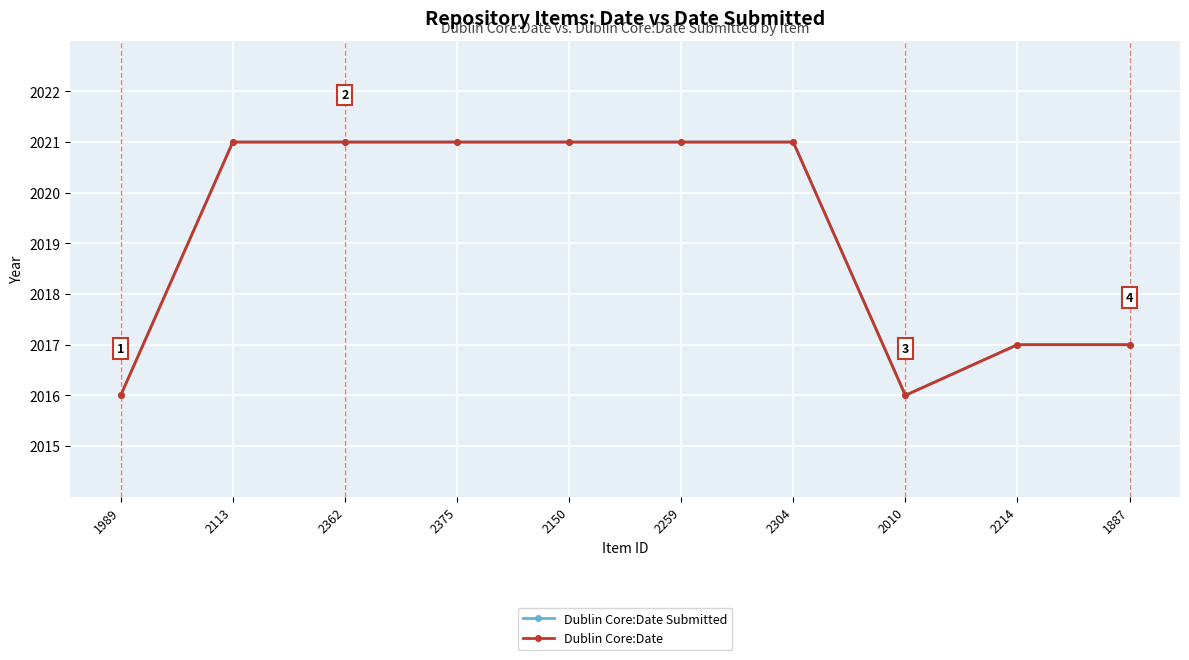

How many data points does each series have?

10